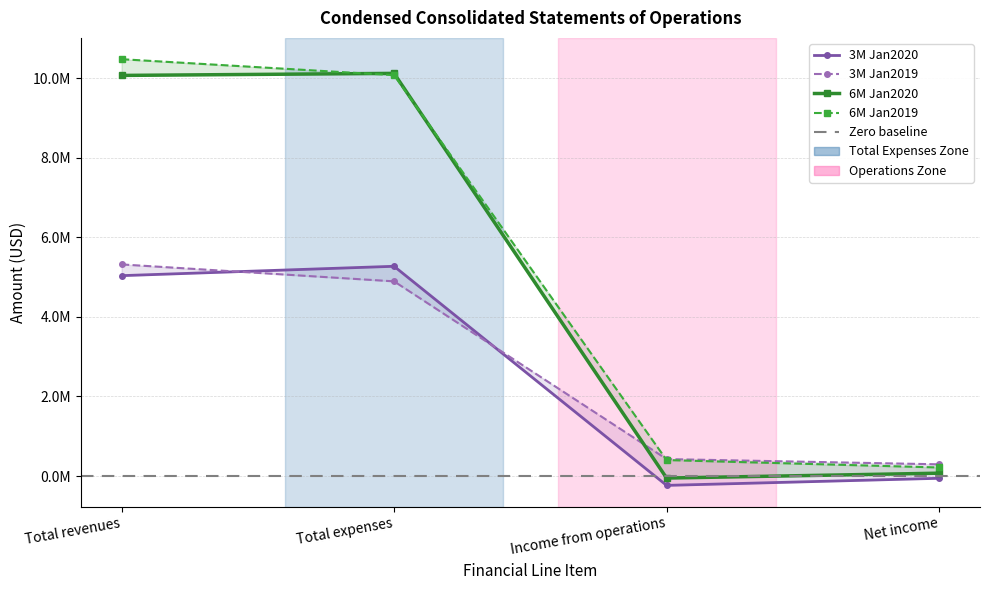

True or false: 6M Jan2020 and 6M Jan2019 intersect in this chart.

True